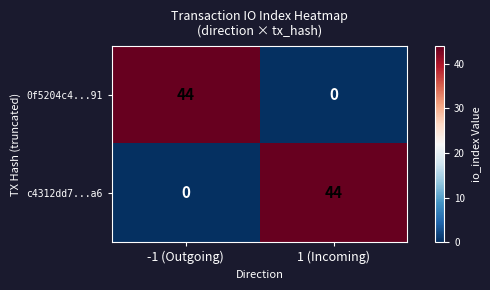

What is the sum of the 0f5204c4...91 values at -1 (Outgoing) and 1 (Incoming)?

44